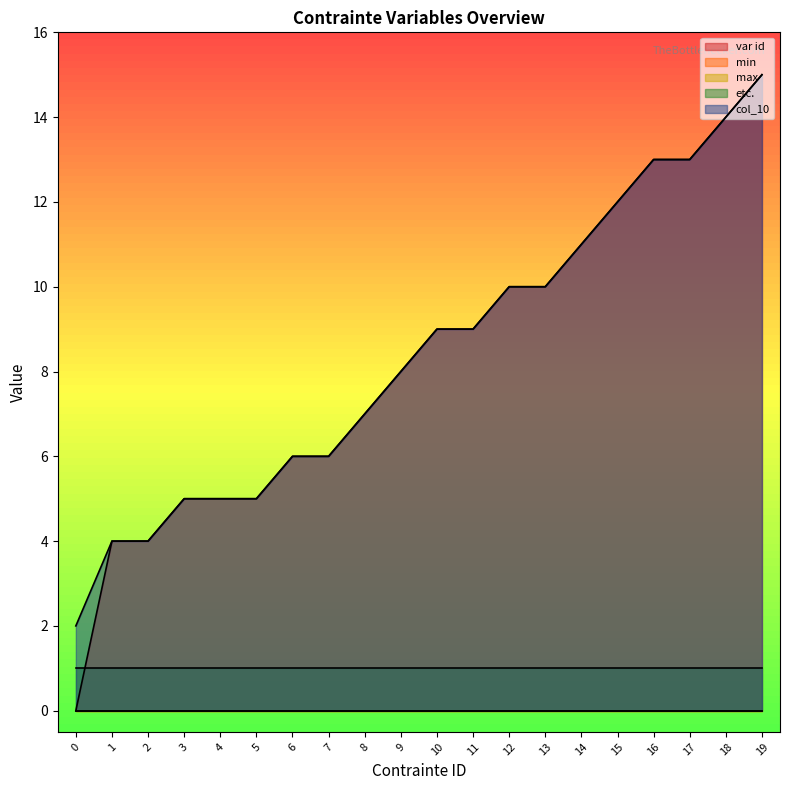

True or false: min and etc. cross at least once.

False